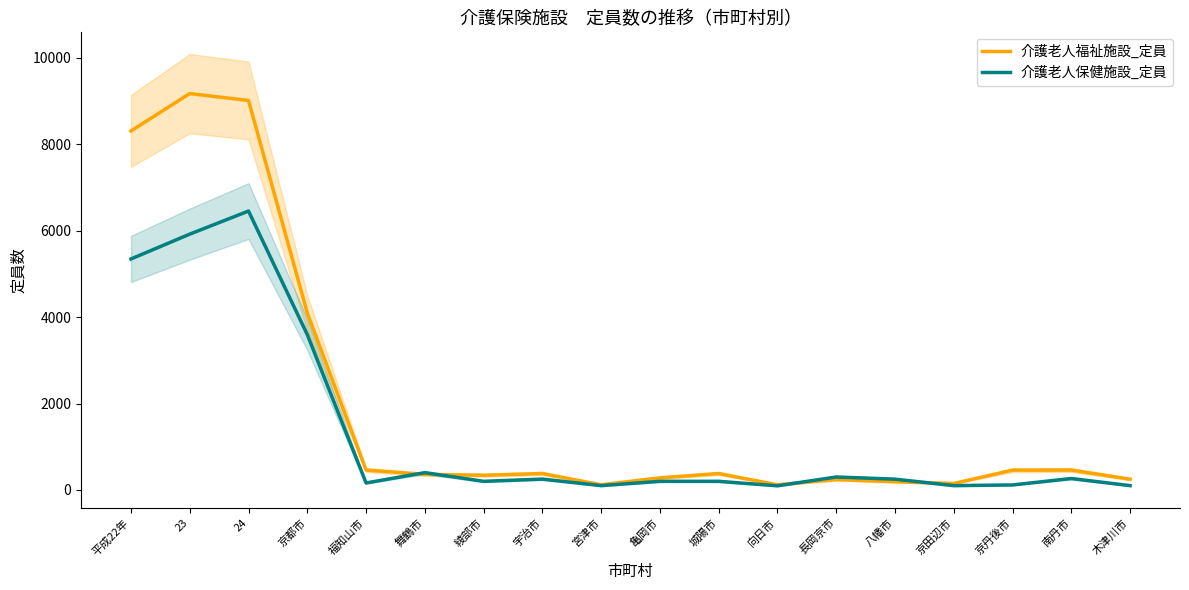

Is the value of 介護老人福祉施設_定員 at 八幡市 greater than the value of 介護老人保健施設_定員 at 23?

No